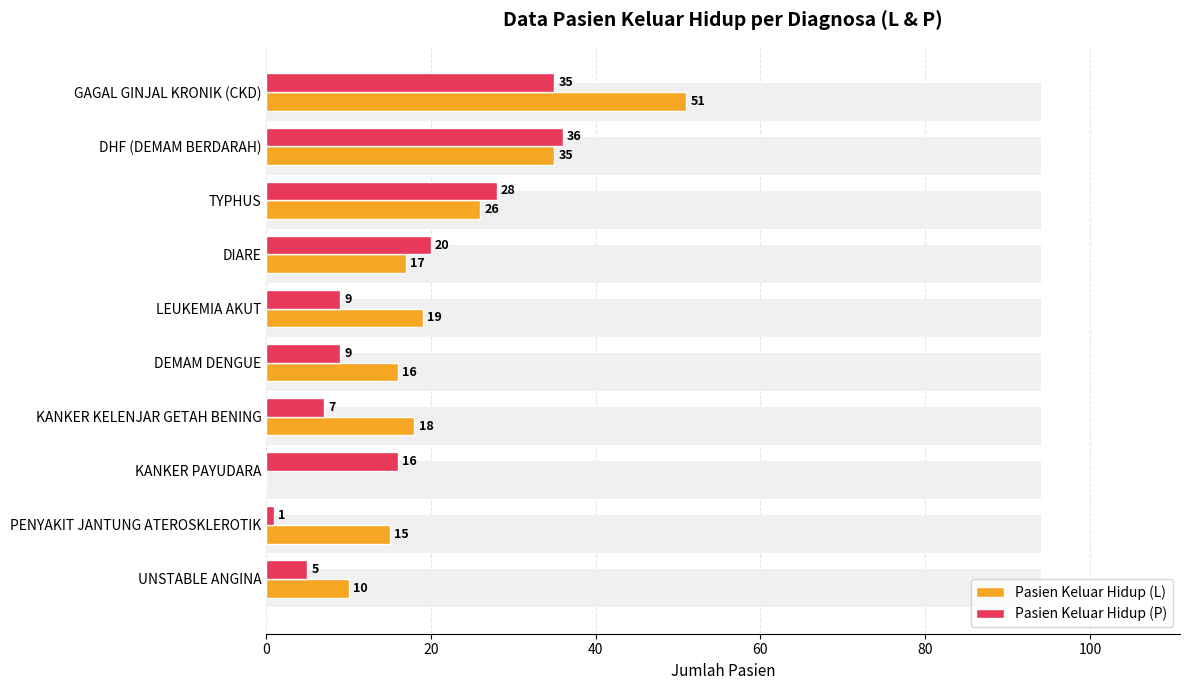

At how many categories does at least one series exceed 19?

4